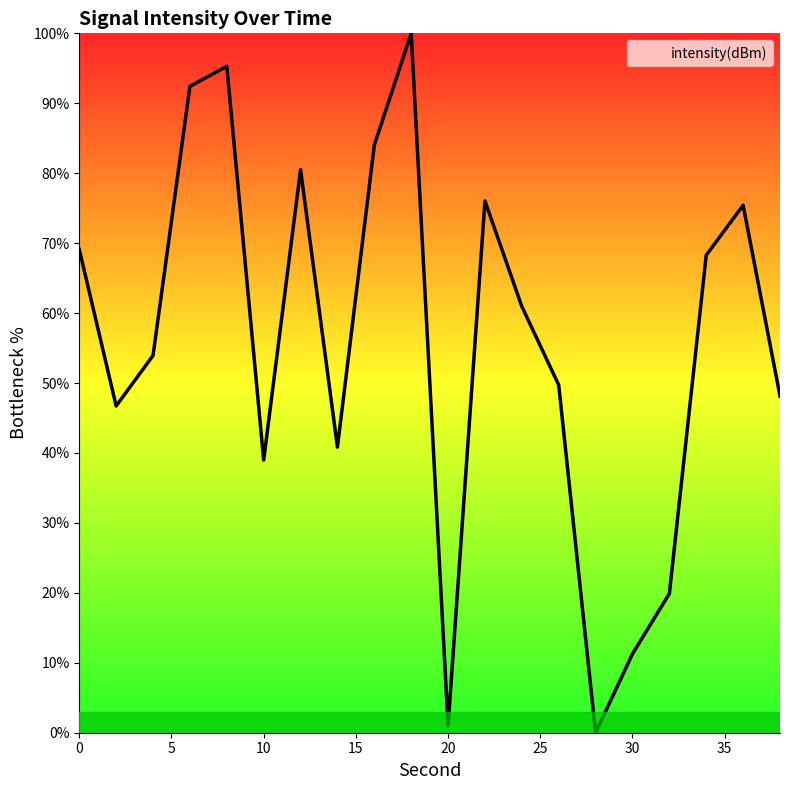

What is the greatest value displayed?

100.0